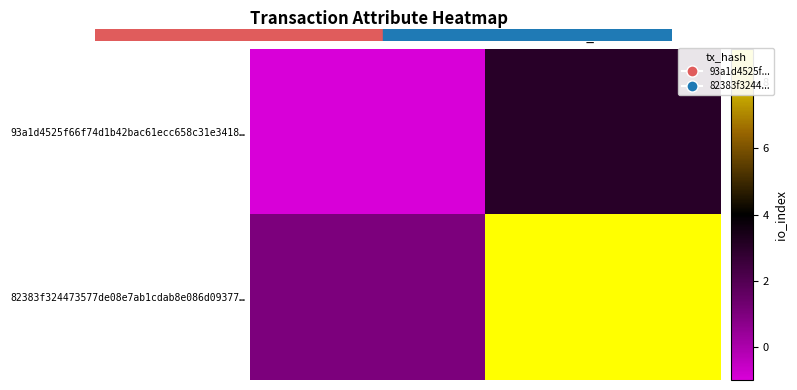

Rank the series at io_index from lowest to highest value.

93a1d4525f66f74d1b42bac61ecc658c31e3418…, 82383f324473577de08e7ab1cdab8e086d09377…